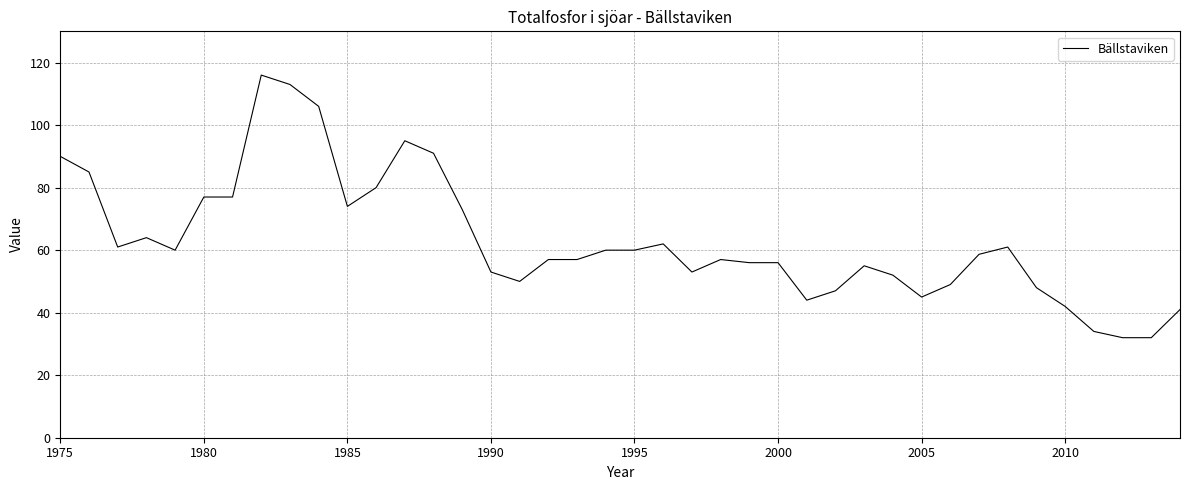

What is the difference between the maximum and minimum values?

84.0